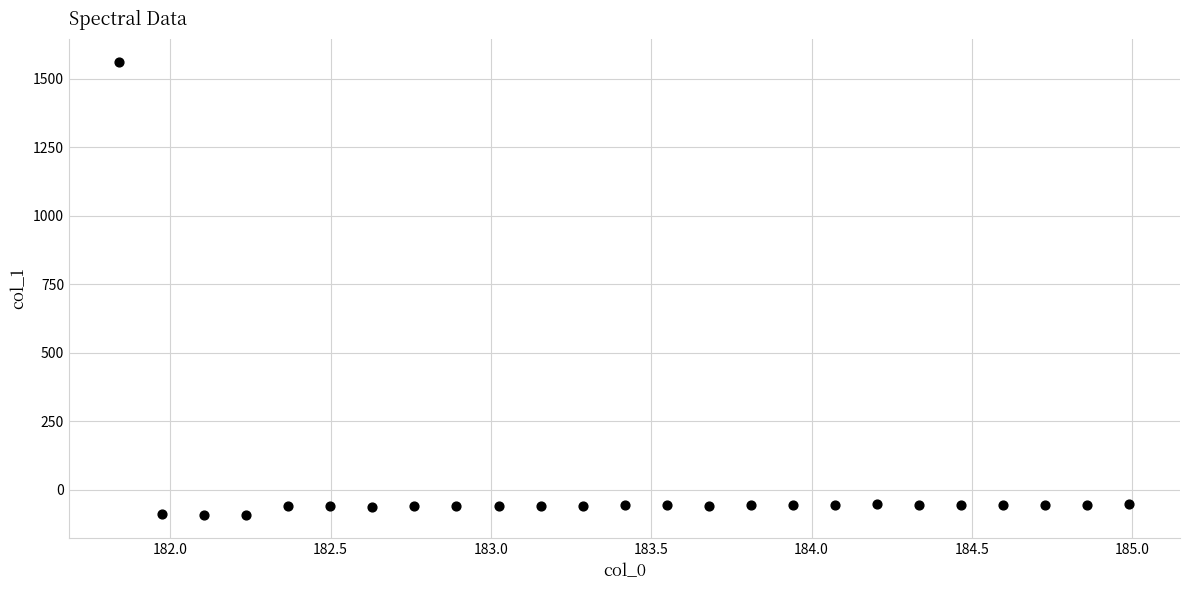

What is the range of X values (max minus min)?

3.1